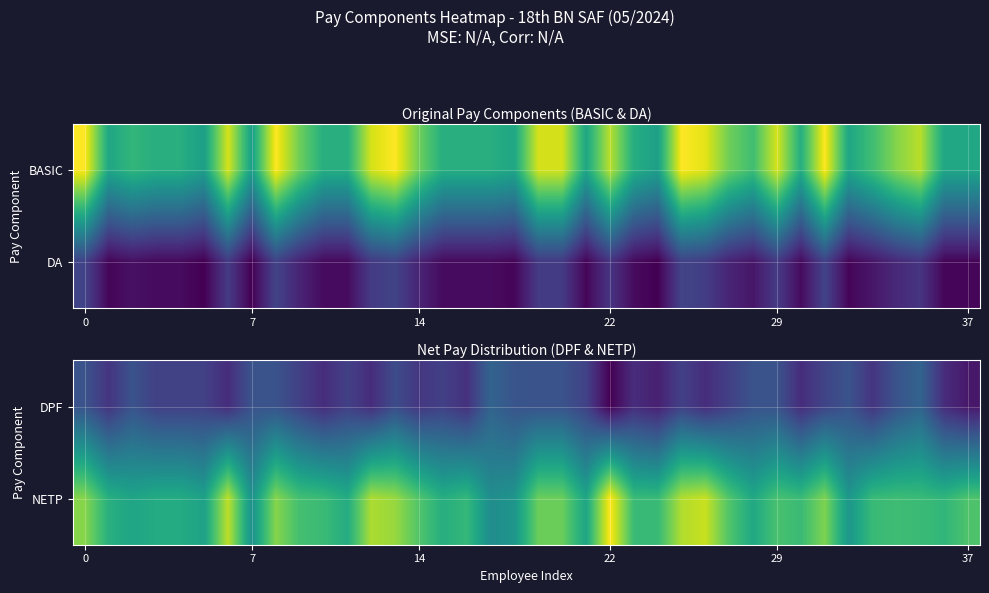

How many values in the NETP series are below 53270?

17